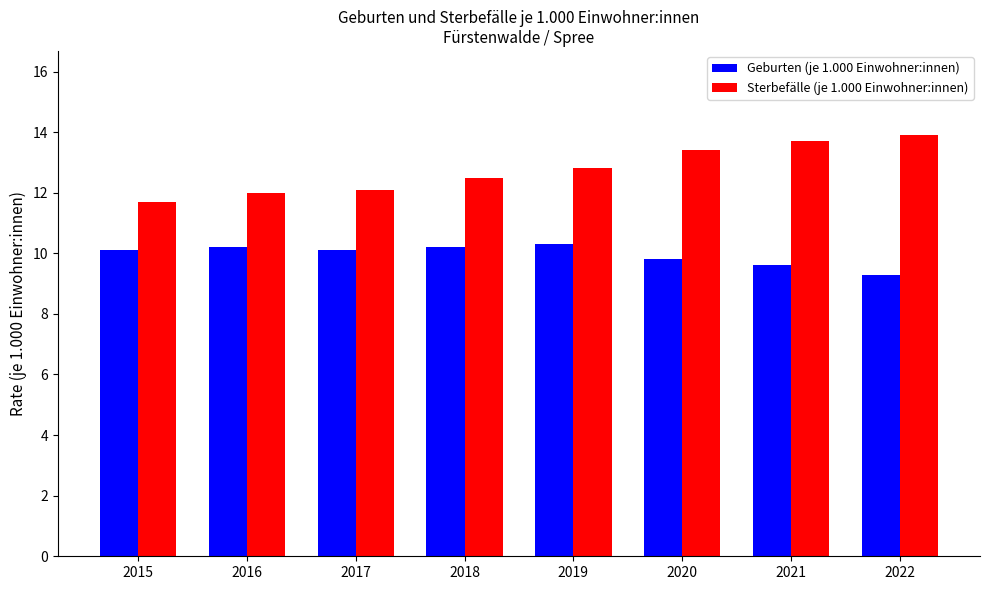

What value does the Sterbefälle (je 1.000 Einwohner:innen) series have at 2015?

11.7